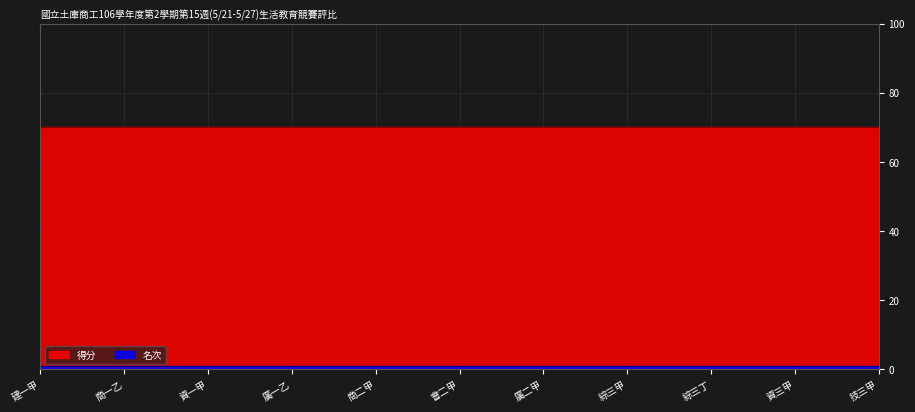

Between 廣一乙 and 建二甲, which series saw the biggest shift?

得分